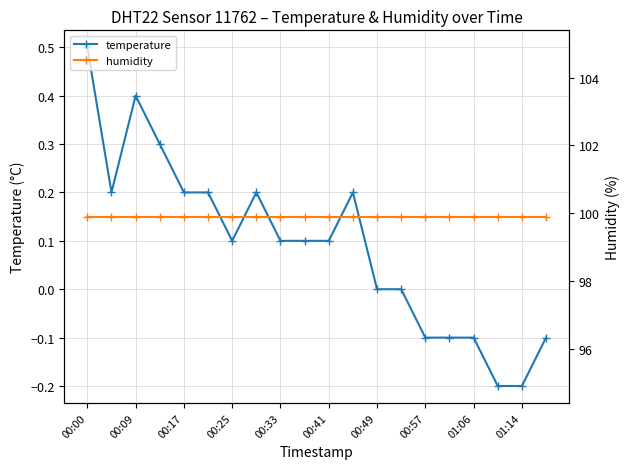

The value of temperature at 00:17 is 0.2. True or false?

True